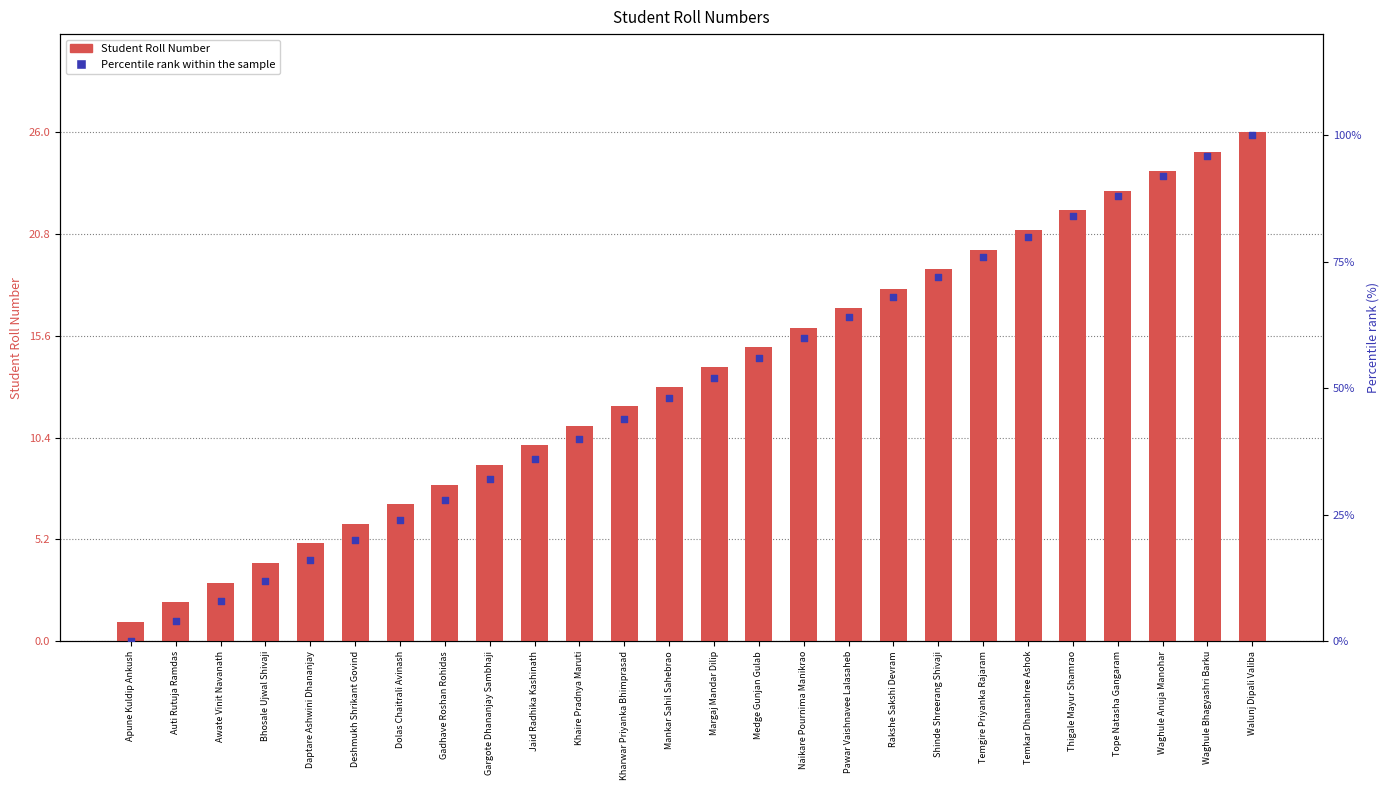

What are all the series names shown in the legend?

Student Roll Number, Percentile rank within the sample